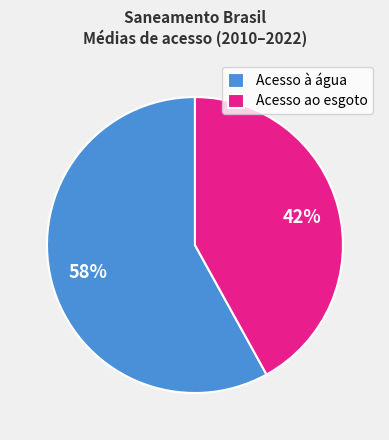

Which category has the biggest portion of the pie?

Acesso à água